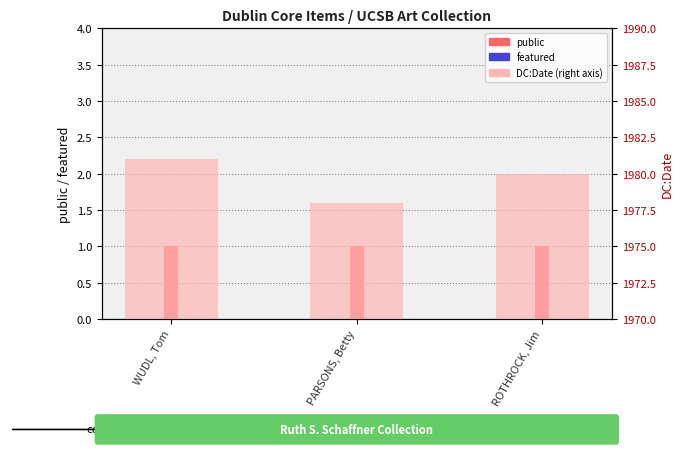

Reading left to right, list all the values displayed in this chart.

public: 1	1	1
featured: 0	0	0
date (DC:Date): 11	8	10